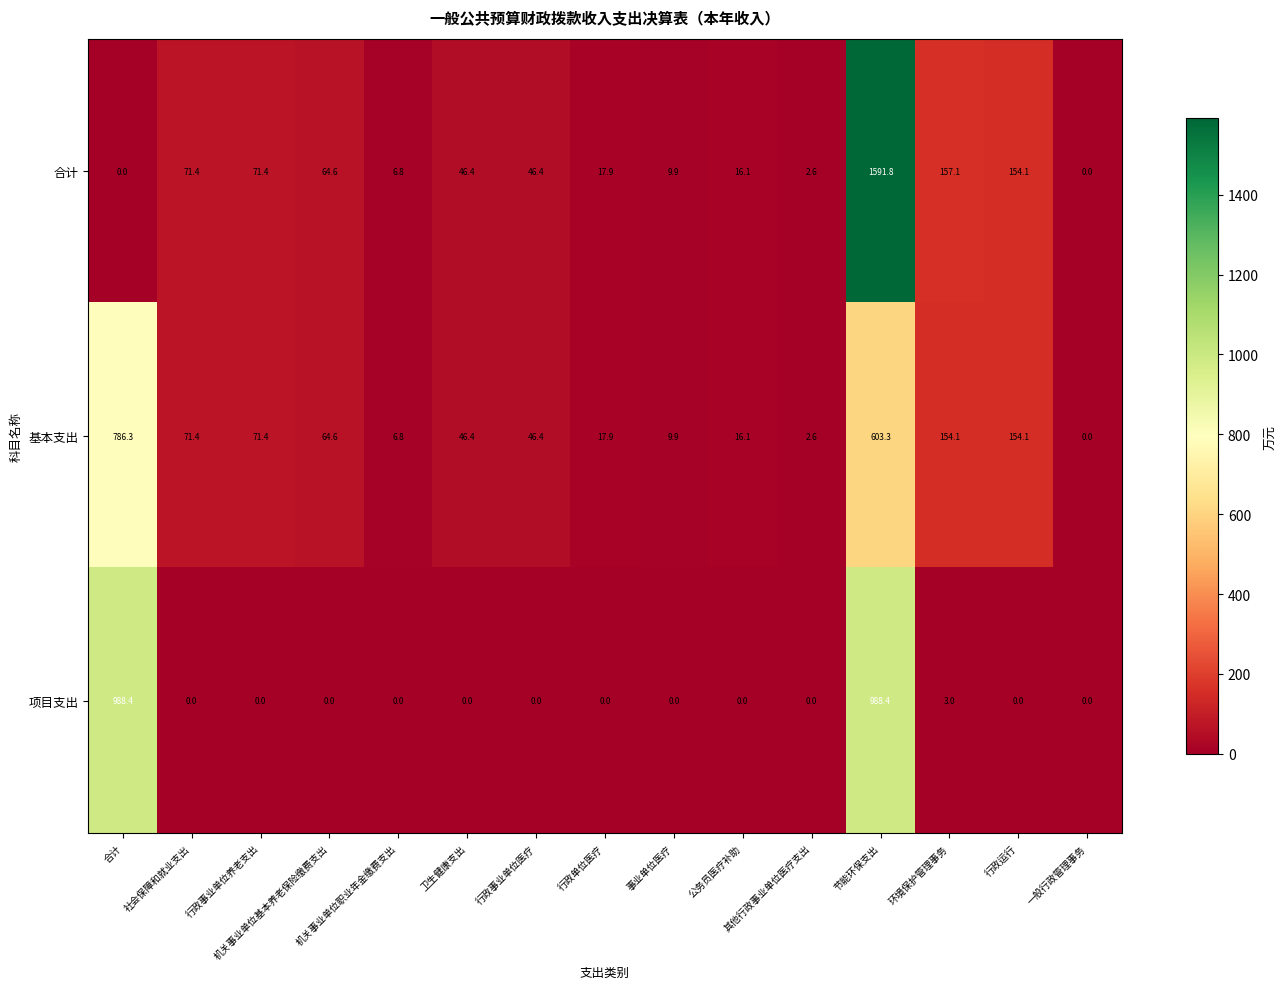

Rank the series by their maximum value, from highest to lowest.

合计, 项目支出, 基本支出